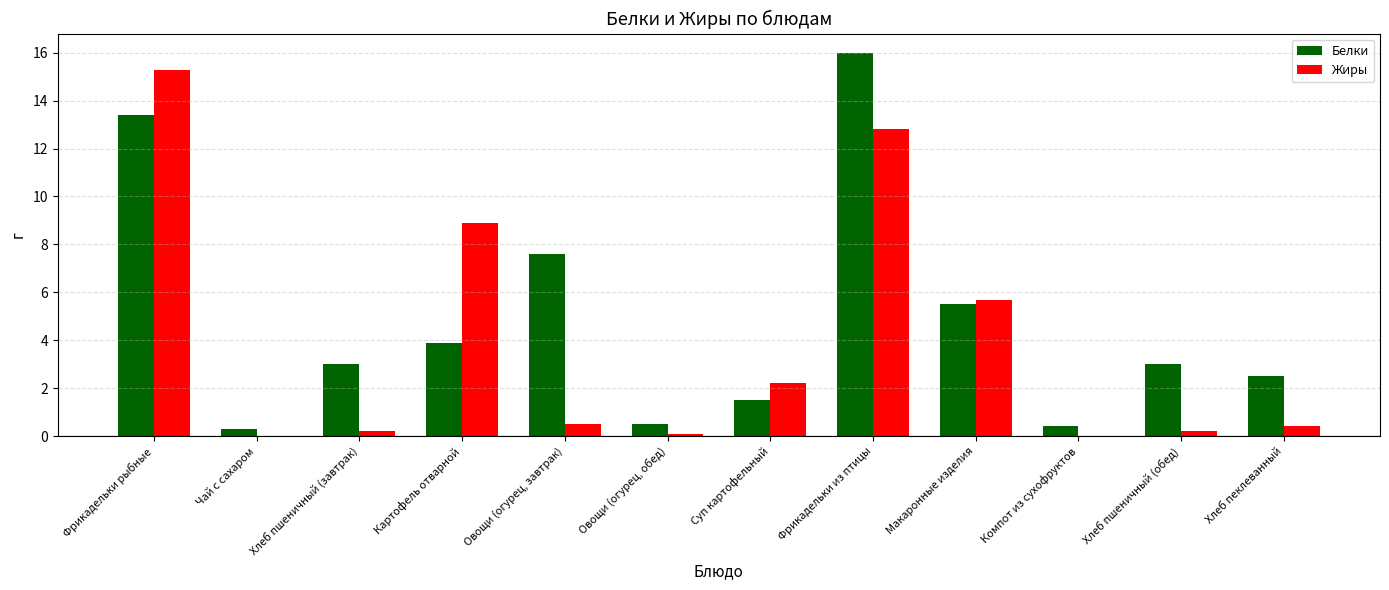

Where is Жиры nearest to the value 7?

Макаронные изделия